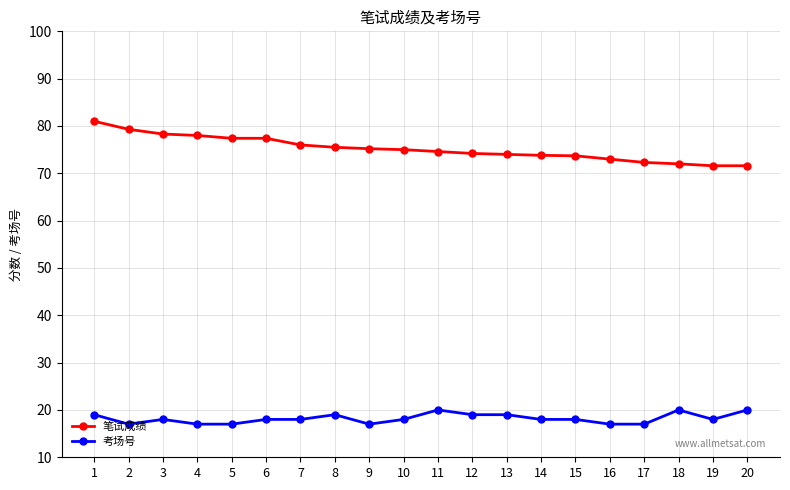

The value of 笔试成绩 at 6 is 121.9. True or false?

False